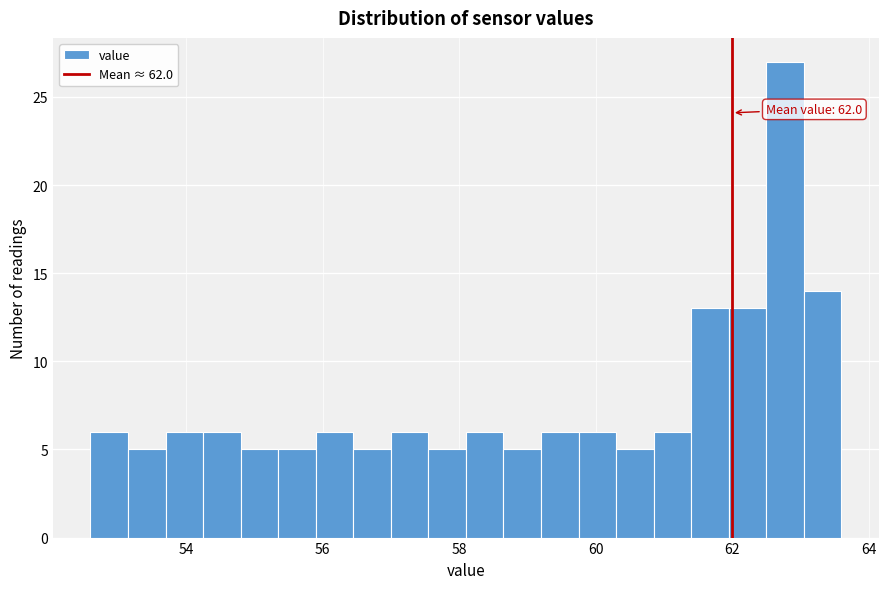

Read against the x-axis, roughly where is the centre of the tallest bar?

62.8